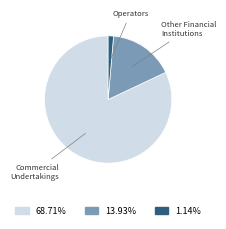

Is there any slice that represents more than half of the pie?

Yes